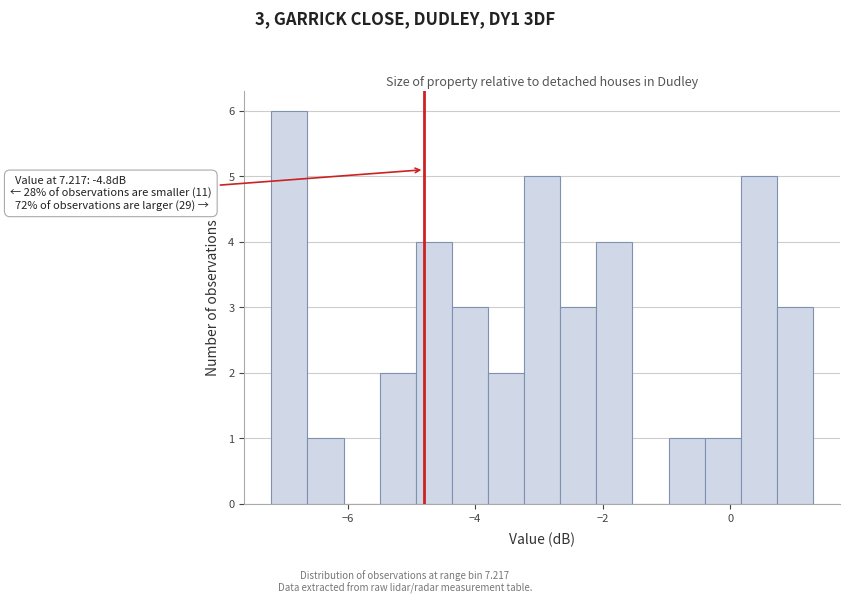

Read against the x-axis, roughly where is the centre of the tallest bar?

-7.0